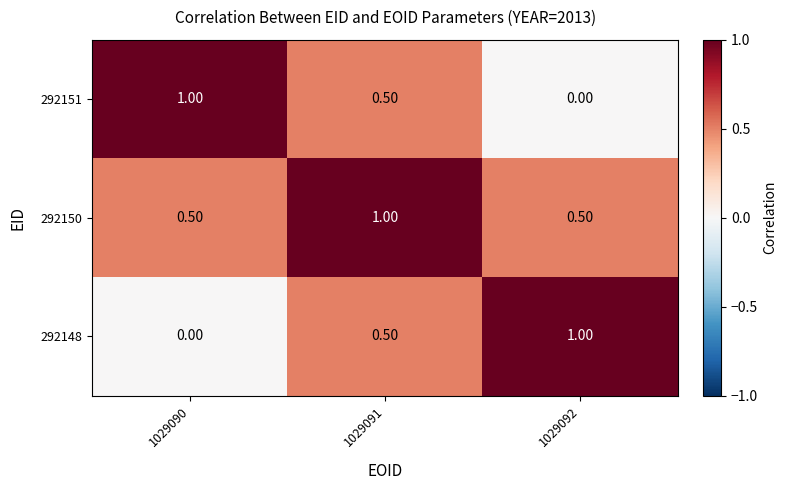

Rank the categories by 292148 value from highest to lowest.

1029092, 1029091, 1029090